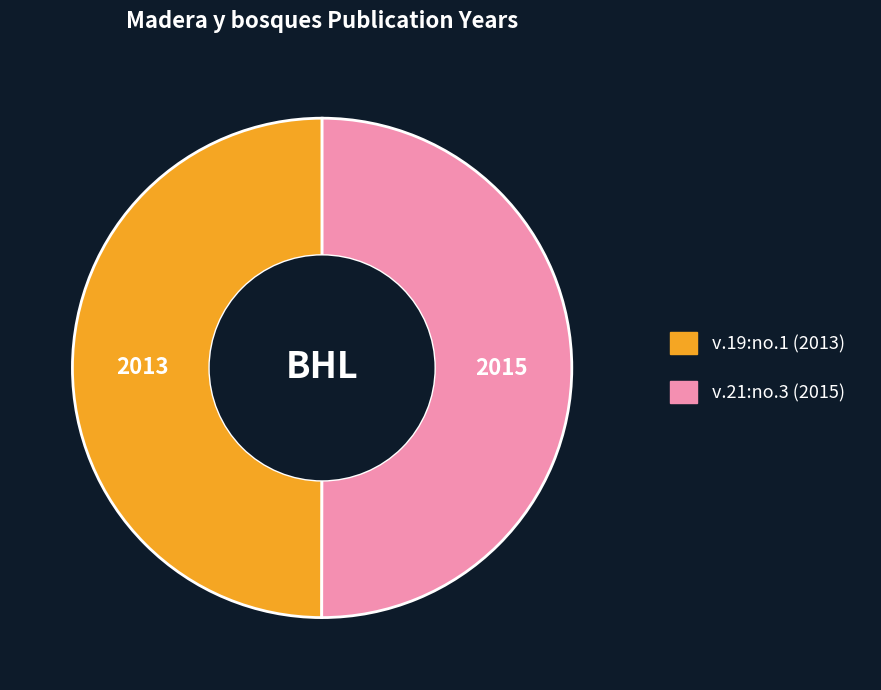

Approximately how many times larger is the value at v.19:no.1 (2013) compared to v.21:no.3 (2015)?

1.0